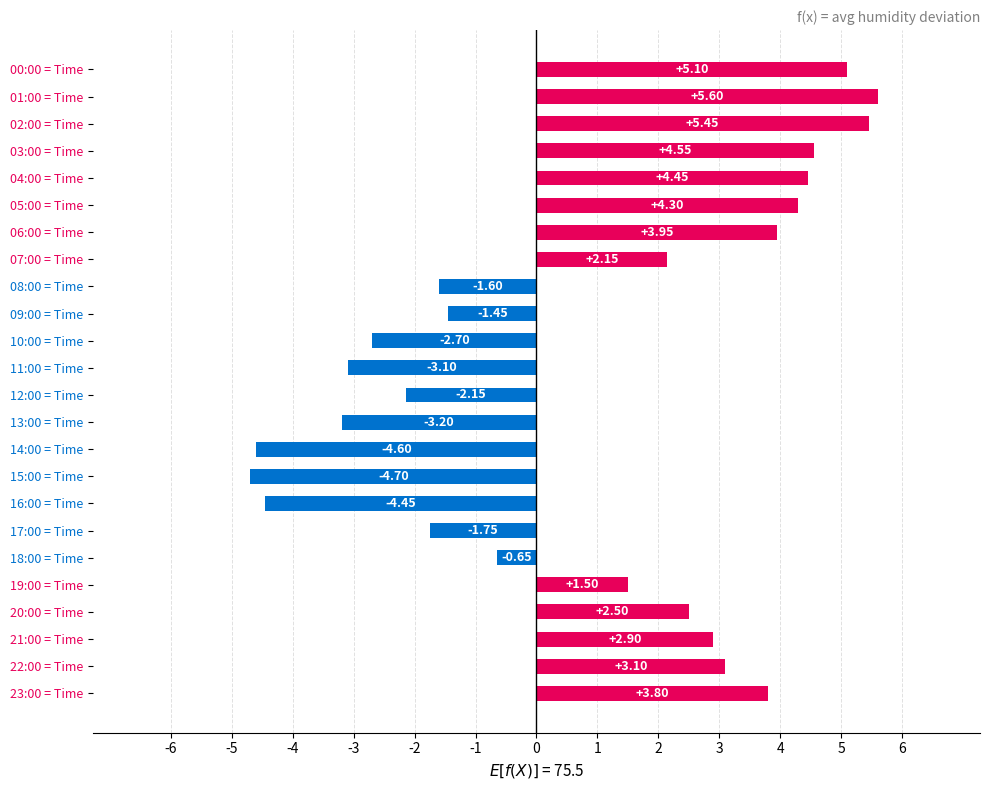

What is the average value?

0.8